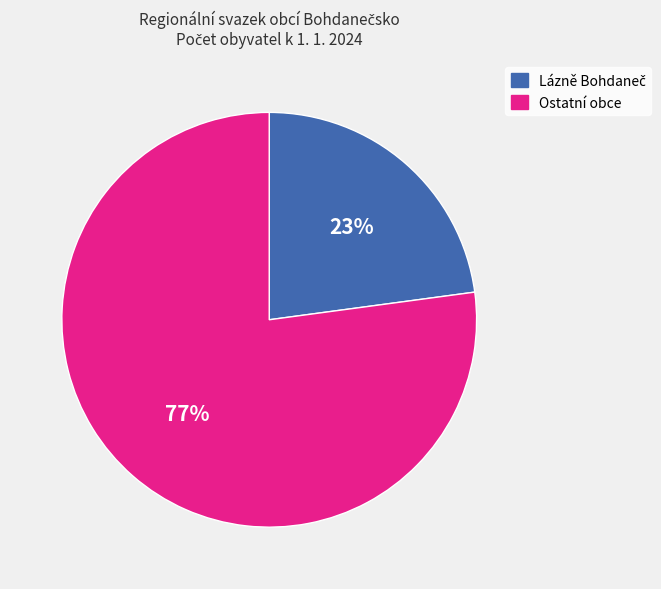

To the nearest percent, what is the difference between the largest and smallest slice percentages?

54%